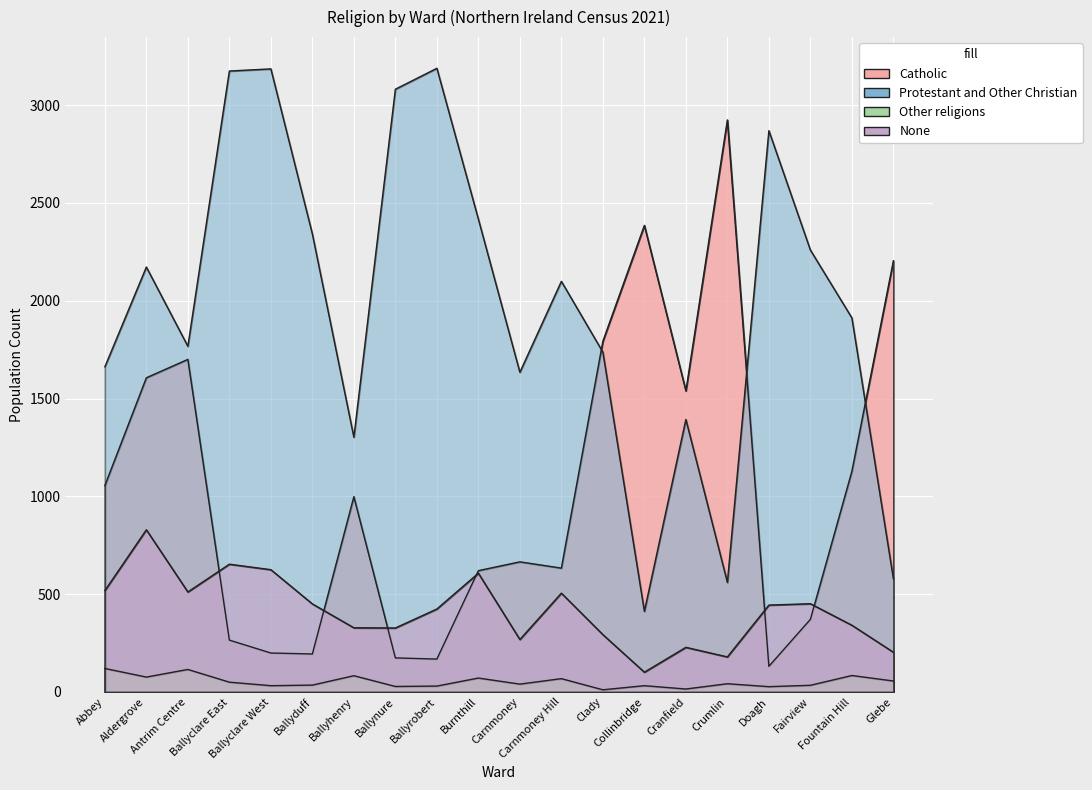

True or false: Other religions has a value of 35 at Ballyduff.

True